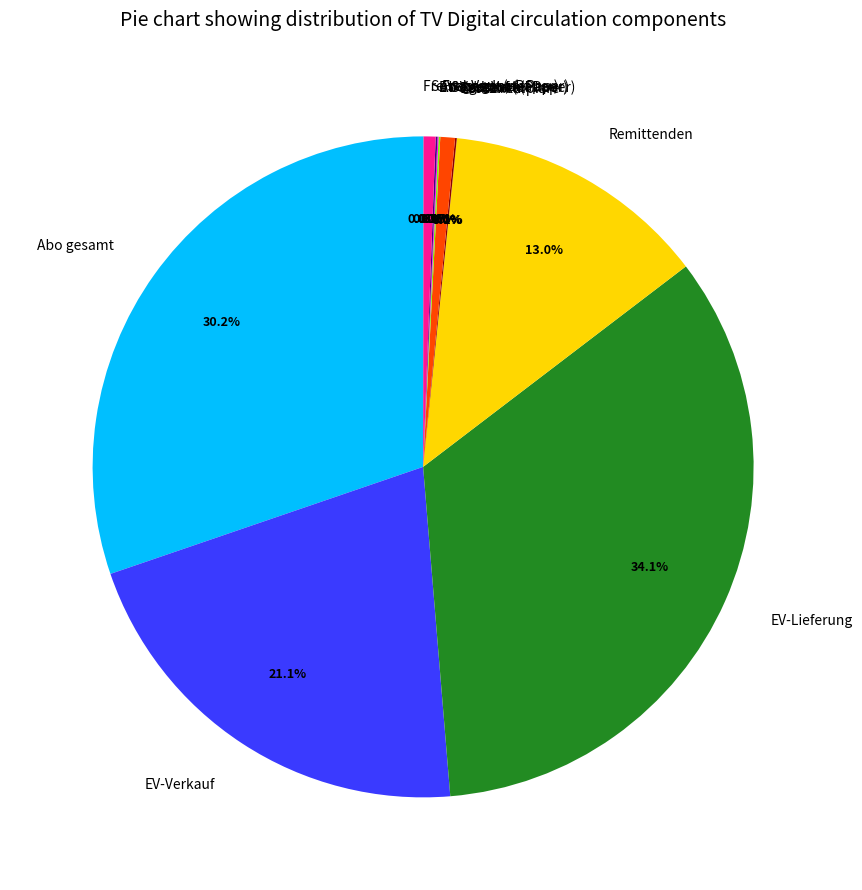

Does Abo gesamt account for over 50% of the chart?

No